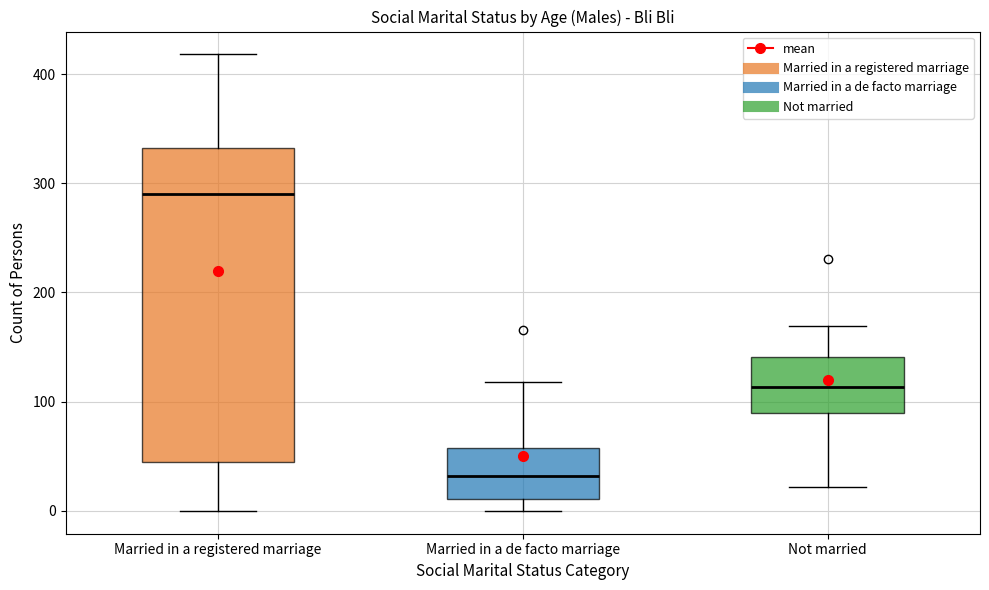

Where is the upper edge of the box for Married in a de facto marriage on the y-axis? The values are not printed on the chart, so give them approximately, as read against the axis.

60